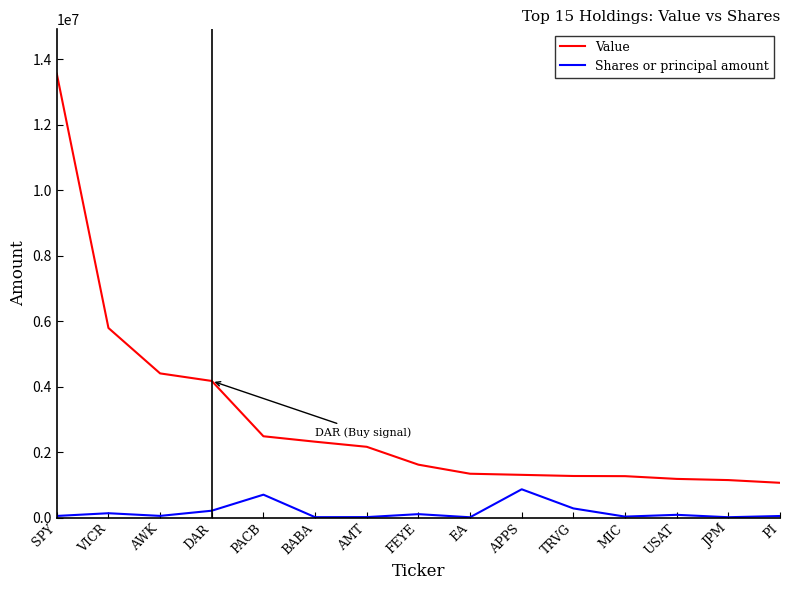

What value does the Value series have at USAT, to the nearest 50?

1182000